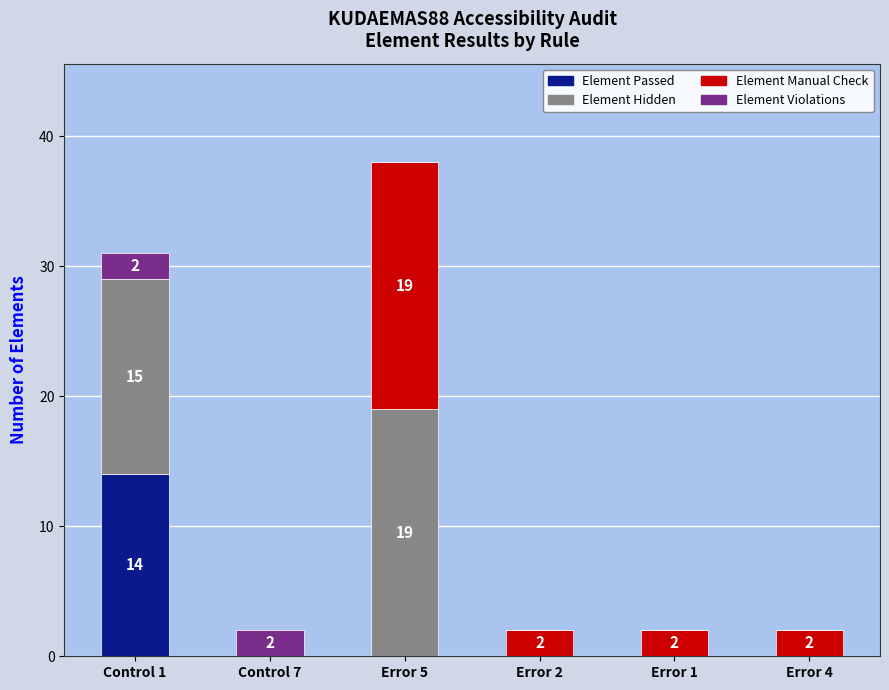

What is the total value across all series at Error 2?

2